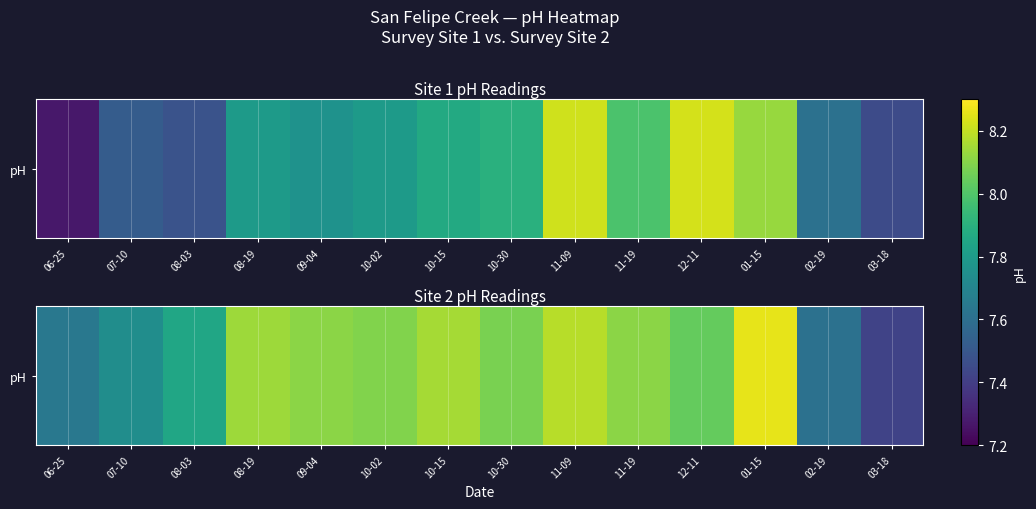

Which category has the lowest value across all series?

03-18